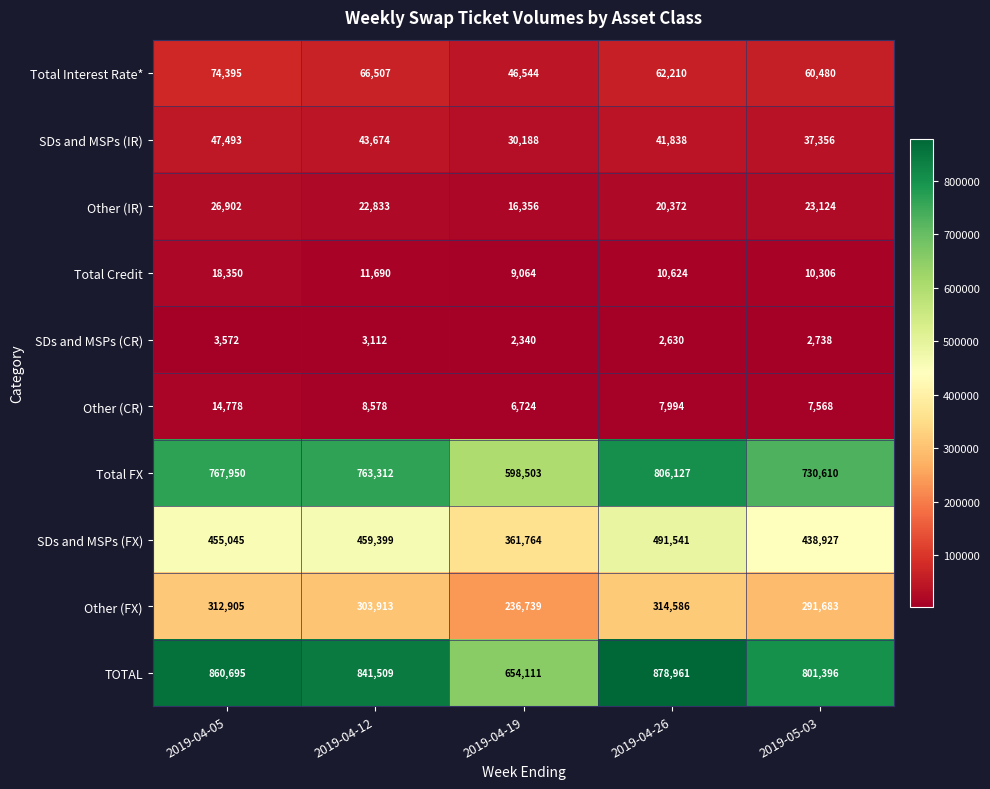

What is the average value of the SDs and MSPs (FX) series?

441335